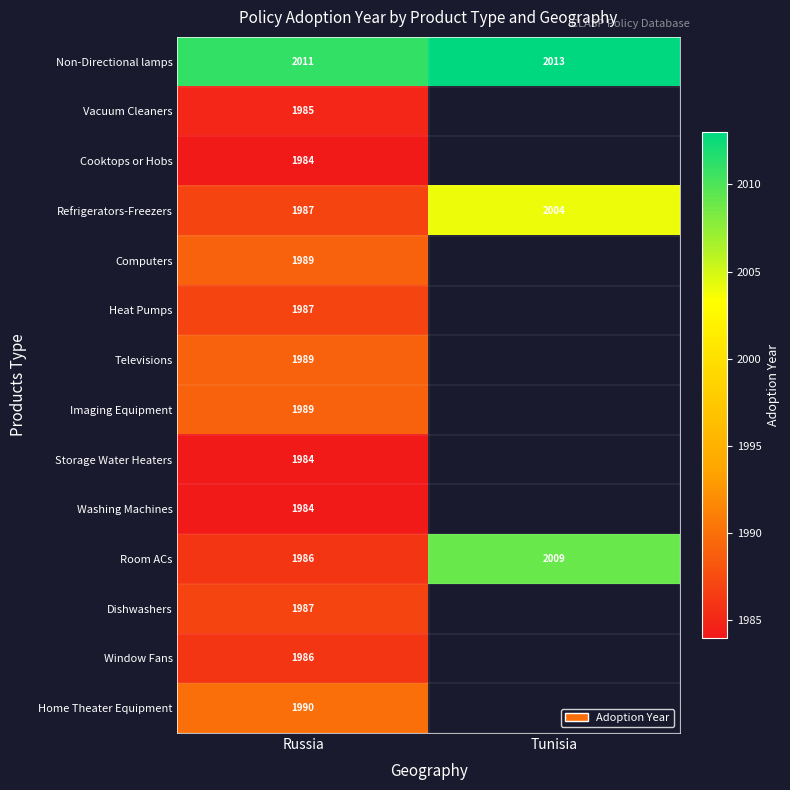

How many distinct data groups are displayed?

14